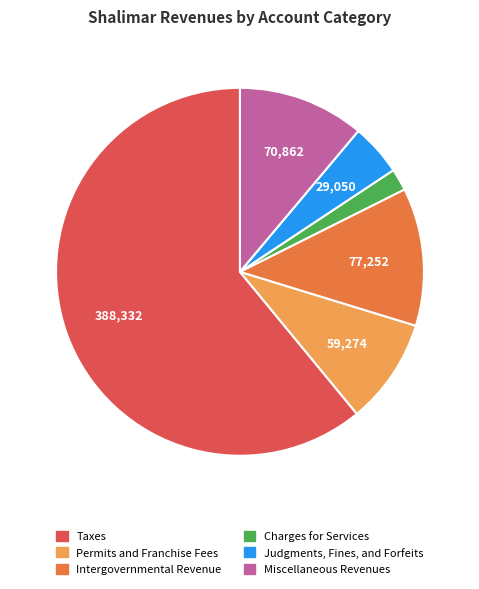

Which slice represents more than half of the pie?

Taxes